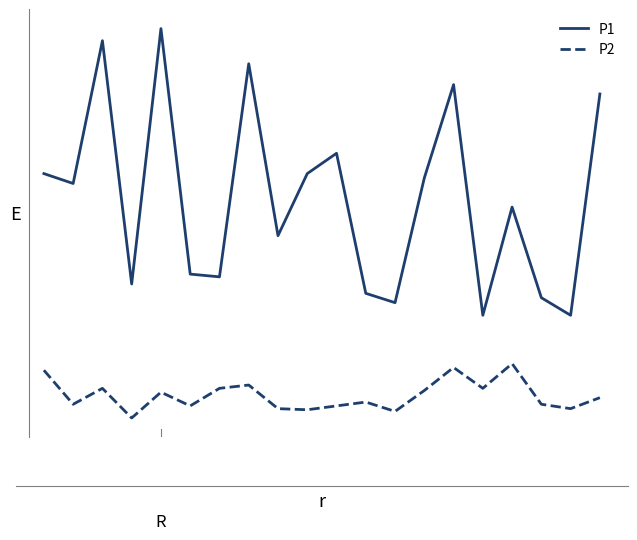

Reading left to right, what are all the values shown in this chart?

P1: 0=5.7	1=5.5	2=8.1	3=3.7	4=8.3	5=3.9	6=3.8	7=7.7	8=4.5	9=5.7	10=6.0	11=3.5	12=3.3	13=5.6	14=7.3	15=3.1	16=5.1	17=3.4	18=3.1	19=7.1
P2: 0=2.1	1=1.5	2=1.8	3=1.2	4=1.7	5=1.4	6=1.8	7=1.8	8=1.4	9=1.4	10=1.4	11=1.5	12=1.4	13=1.7	14=2.1	15=1.8	16=2.2	17=1.5	18=1.4	19=1.6